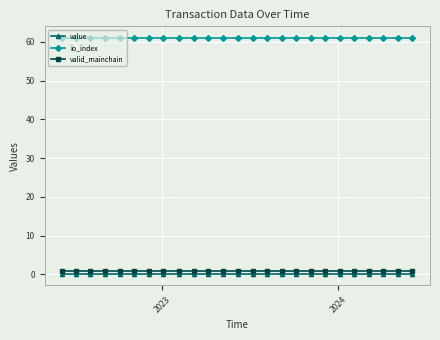

What is the greatest value displayed?

61.0